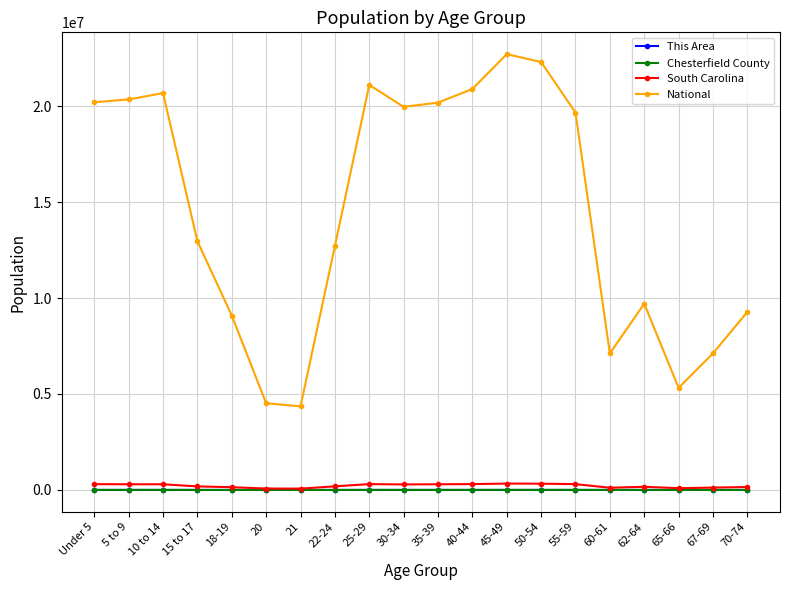

The value of National at 20 is 1055661. True or false?

False